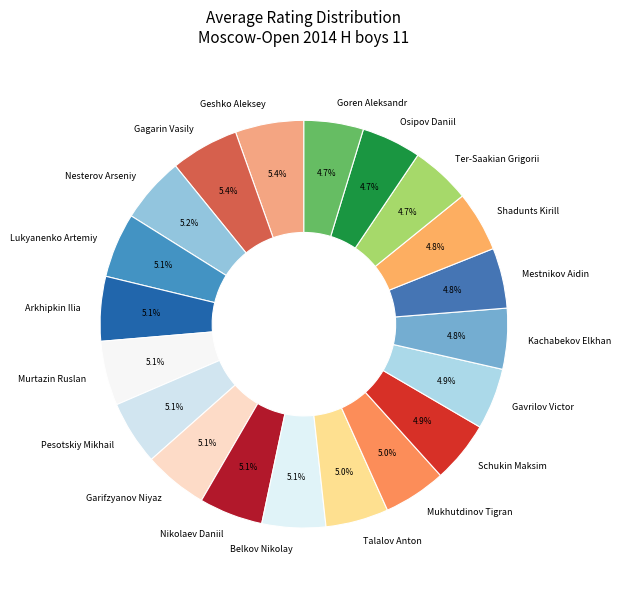

What is the ratio of the value at Garifzyanov Niyaz to the value at Kachabekov Elkhan?

1.1